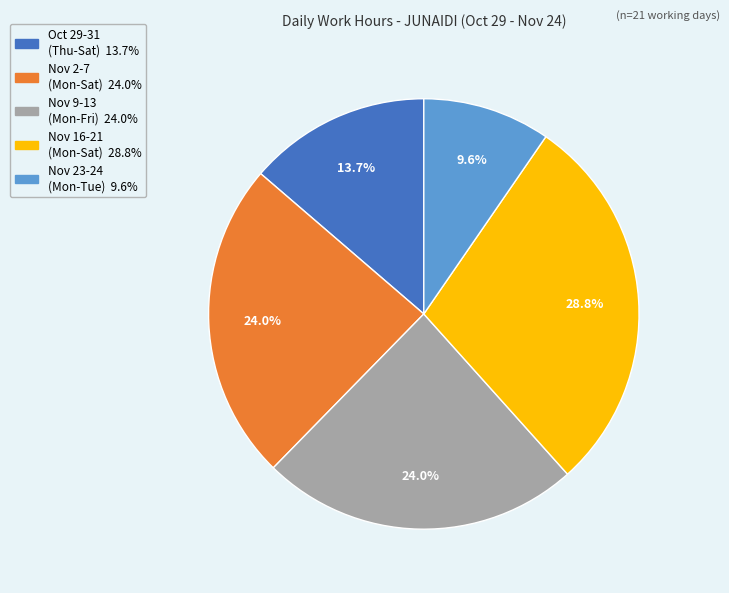

Is there a majority slice in this chart?

No